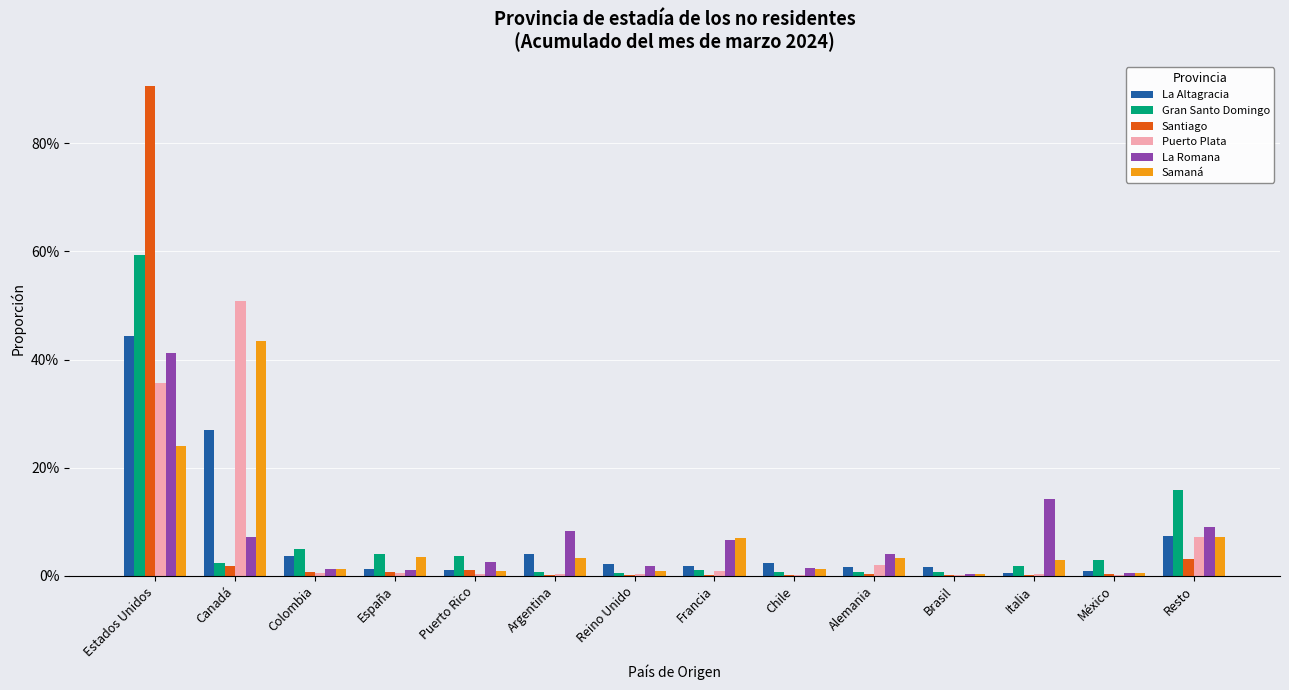

Which series has the widest spread of values?

Santiago